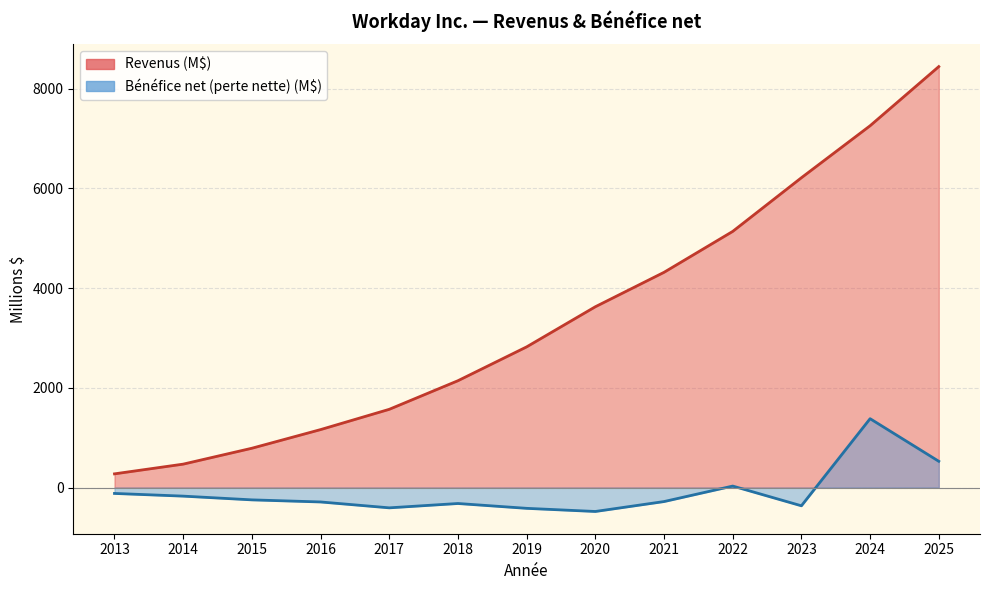

True or false: Revenus (M$) has more than 1 interior local peaks.

False